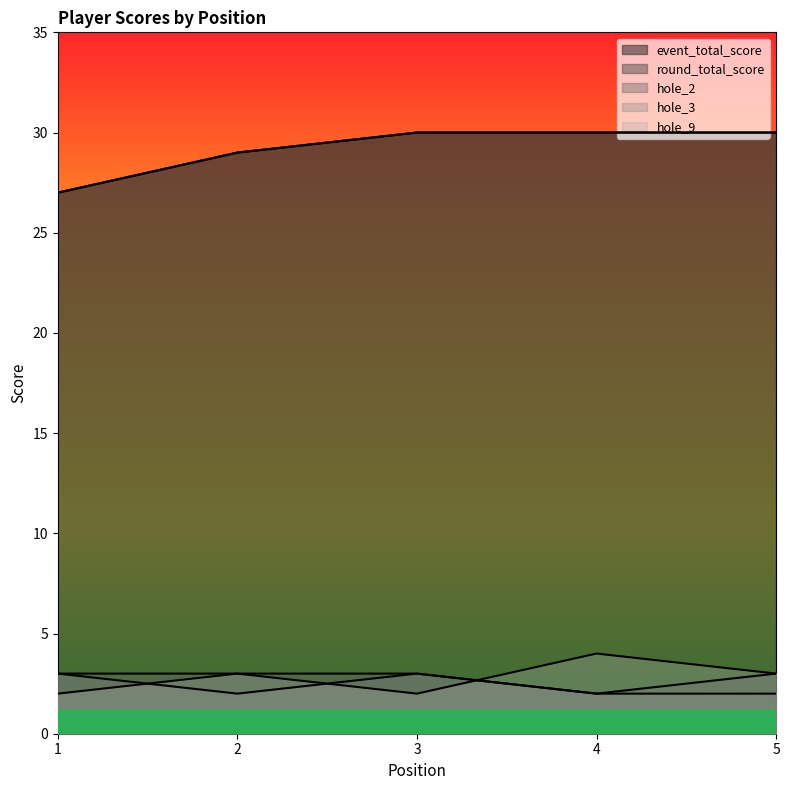

Count the hole_3 values in the range 2 to 3.

5